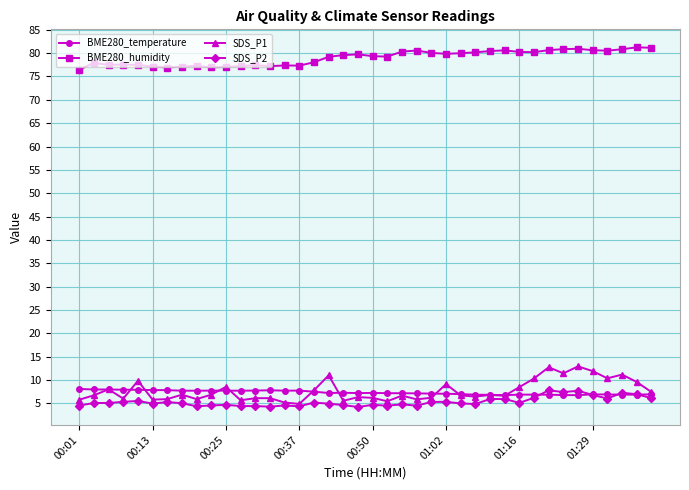

How many series are shown in this chart?

4